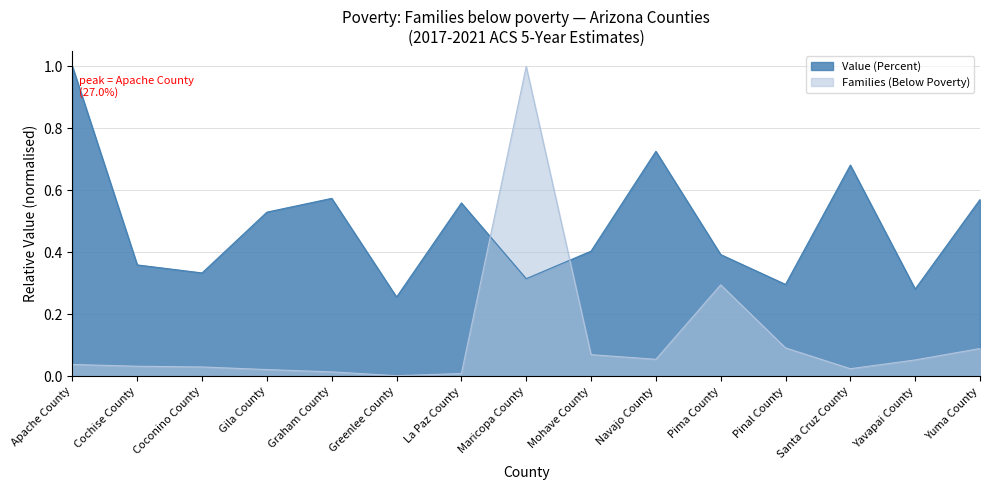

What are all the series names shown in the legend?

Value (Percent), Families (Below Poverty)